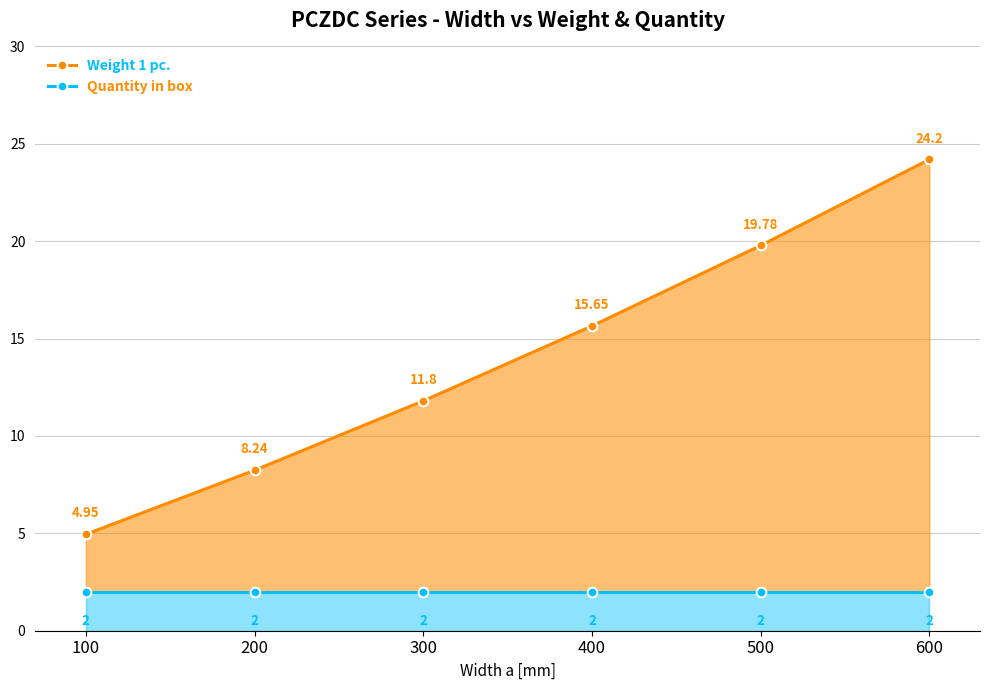

Rank the series by their maximum value, from highest to lowest.

Weight 1 pc., Quantity in box